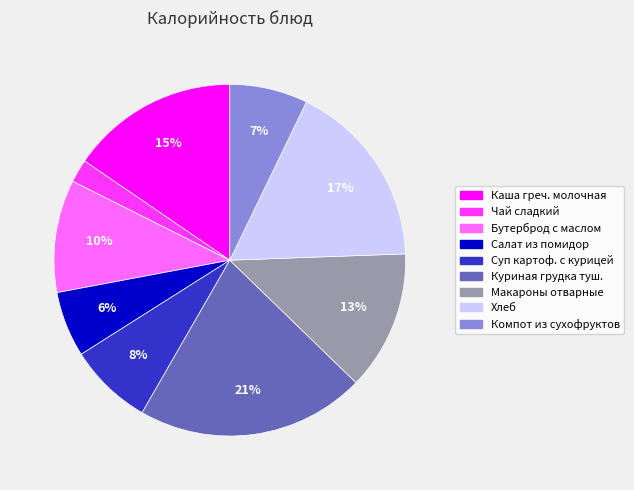

To the nearest percent, what is the difference between the Макароны отварные and Хлеб slice percentages?

4%